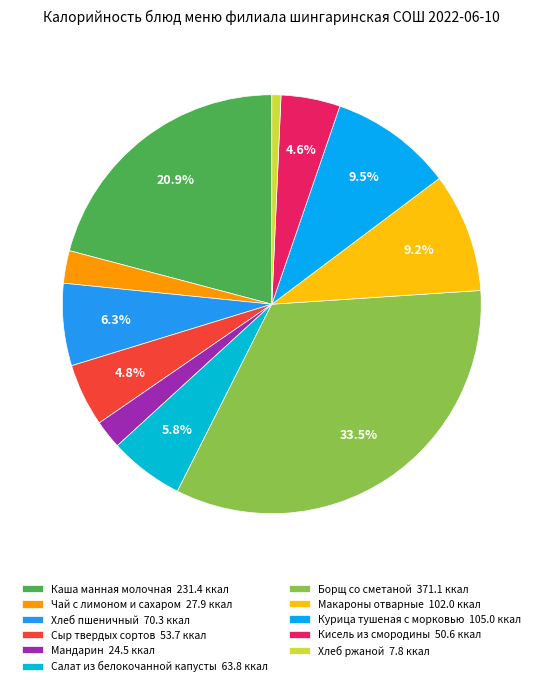

How many segments does this pie chart have?

11